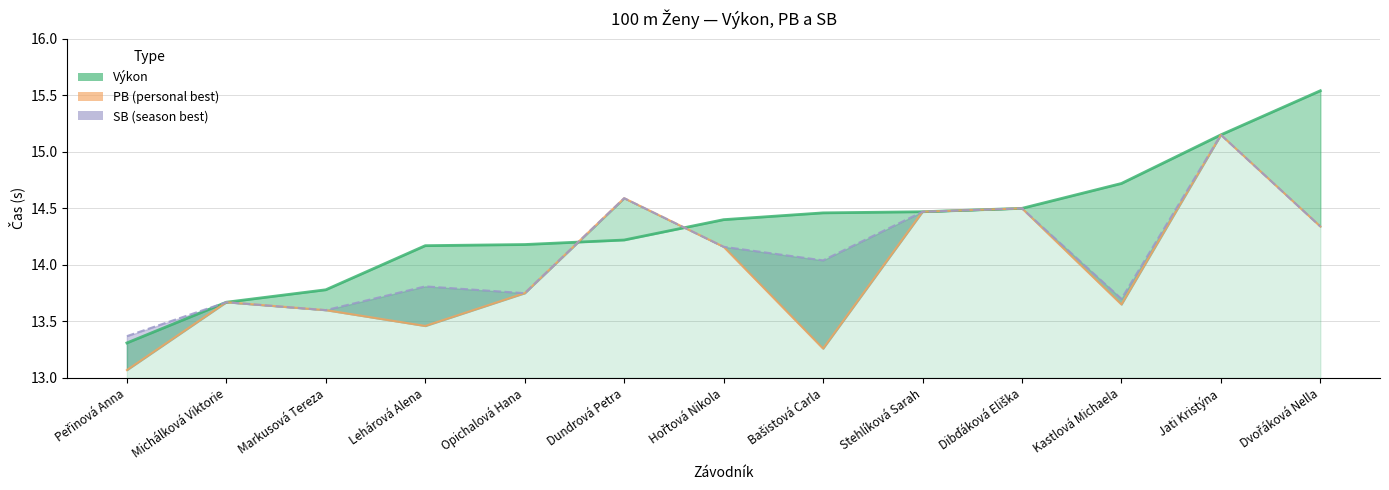

After their last crossing, which series has the higher values: Výkon or PB?

Výkon